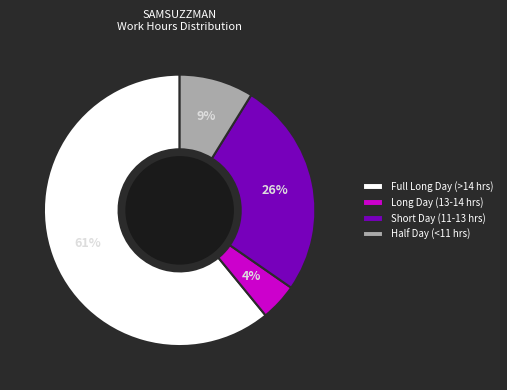

Combined, do Long Day (13-14 hrs) and Full Long Day (>14 hrs) account for over 50%?

Yes